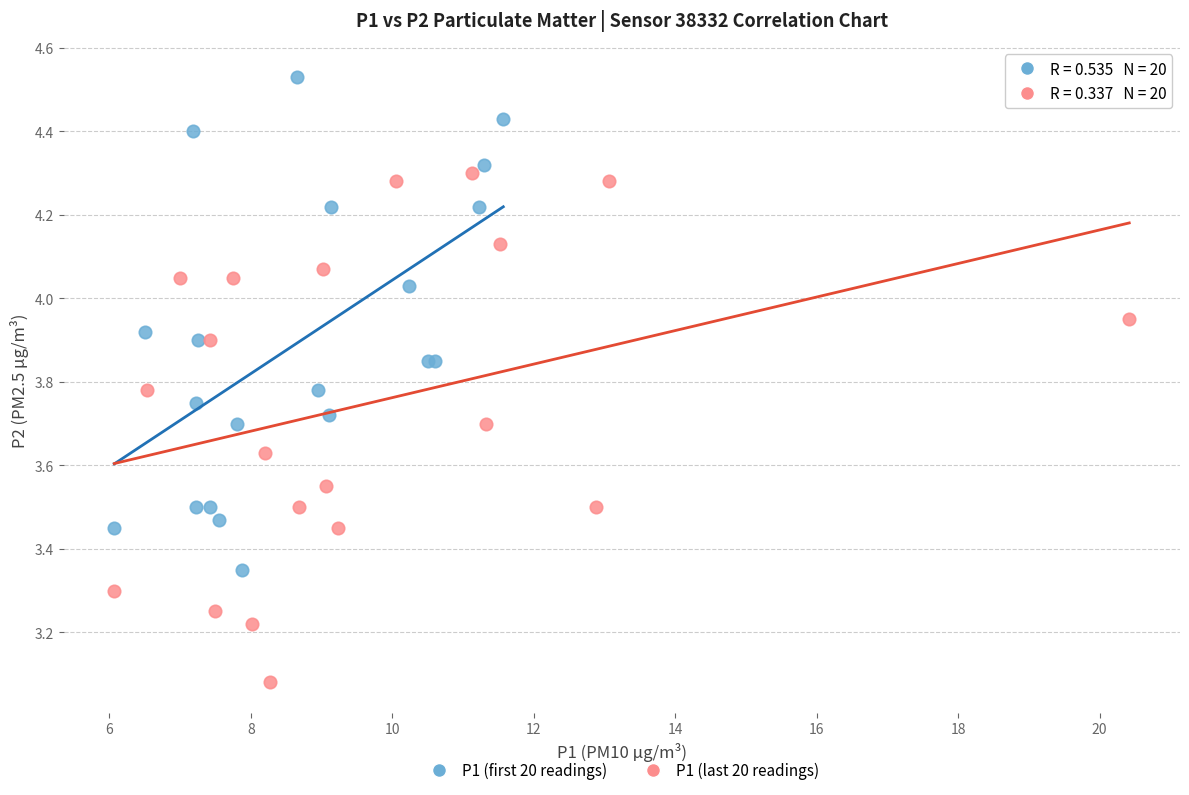

Which series contains the highest Y value?

P1 (first 20 readings)